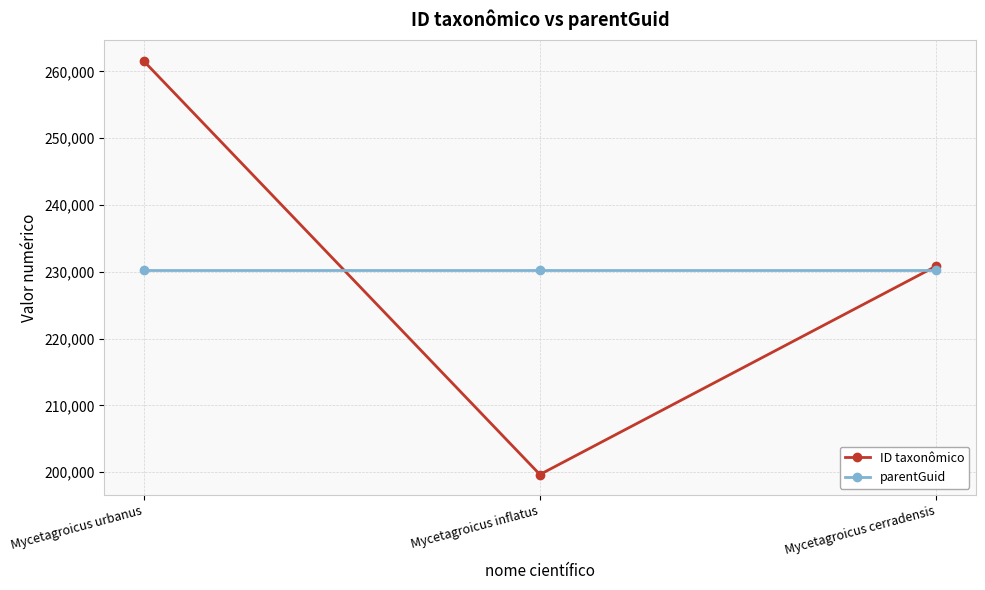

How many lines are shown in the chart?

2